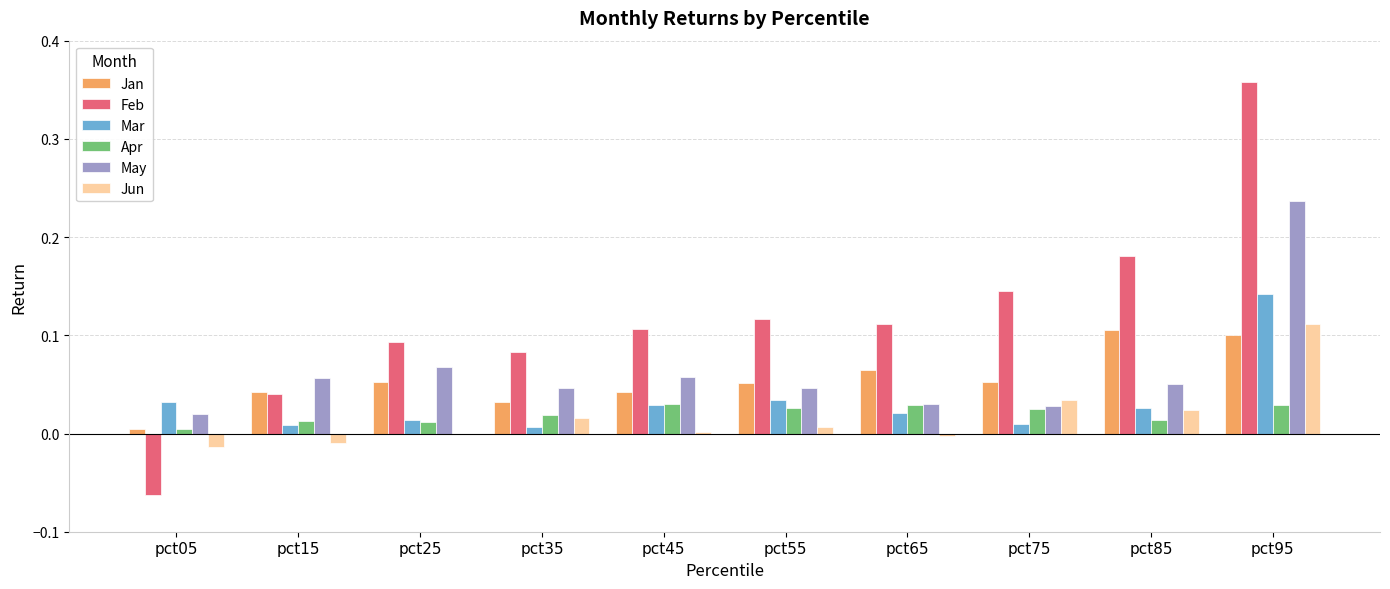

At which category is the sum across all series the highest?

pct95